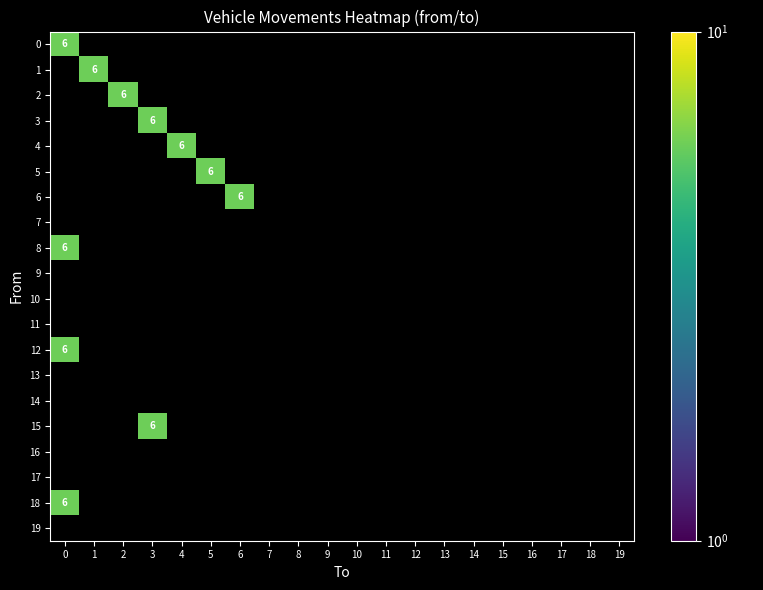

Reading left to right, extract all data points from this chart.

0: 6	0	0	0	0	0	0	0	0	0	0	0	0	0	0	0	0	0	0	0
1: 0	6	0	0	0	0	0	0	0	0	0	0	0	0	0	0	0	0	0	0
2: 0	0	6	0	0	0	0	0	0	0	0	0	0	0	0	0	0	0	0	0
3: 0	0	0	6	0	0	0	0	0	0	0	0	0	0	0	0	0	0	0	0
4: 0	0	0	0	6	0	0	0	0	0	0	0	0	0	0	0	0	0	0	0
5: 0	0	0	0	0	6	0	0	0	0	0	0	0	0	0	0	0	0	0	0
6: 0	0	0	0	0	0	6	0	0	0	0	0	0	0	0	0	0	0	0	0
7: 0	0	0	0	0	0	0	0	0	0	0	0	0	0	0	0	0	0	0	0
8: 6	0	0	0	0	0	0	0	0	0	0	0	0	0	0	0	0	0	0	0
9: 0	0	0	0	0	0	0	0	0	0	0	0	0	0	0	0	0	0	0	0
10: 0	0	0	0	0	0	0	0	0	0	0	0	0	0	0	0	0	0	0	0
11: 0	0	0	0	0	0	0	0	0	0	0	0	0	0	0	0	0	0	0	0
12: 6	0	0	0	0	0	0	0	0	0	0	0	0	0	0	0	0	0	0	0
13: 0	0	0	0	0	0	0	0	0	0	0	0	0	0	0	0	0	0	0	0
14: 0	0	0	0	0	0	0	0	0	0	0	0	0	0	0	0	0	0	0	0
15: 0	0	0	6	0	0	0	0	0	0	0	0	0	0	0	0	0	0	0	0
16: 0	0	0	0	0	0	0	0	0	0	0	0	0	0	0	0	0	0	0	0
17: 0	0	0	0	0	0	0	0	0	0	0	0	0	0	0	0	0	0	0	0
18: 6	0	0	0	0	0	0	0	0	0	0	0	0	0	0	0	0	0	0	0
19: 0	0	0	0	0	0	0	0	0	0	0	0	0	0	0	0	0	0	0	0